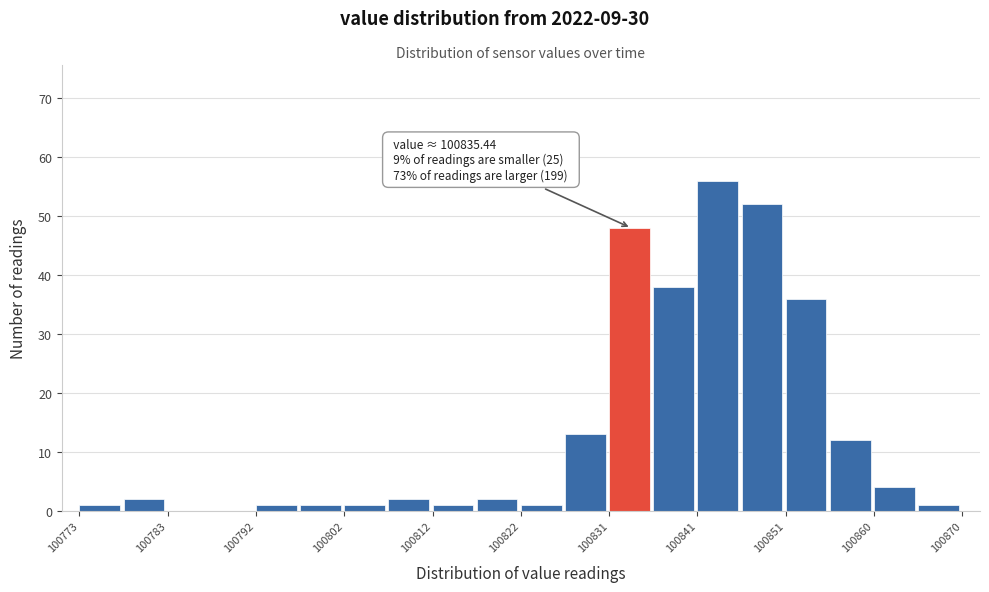

Over which range of the x-axis is the bar tallest?

100841 to 100846